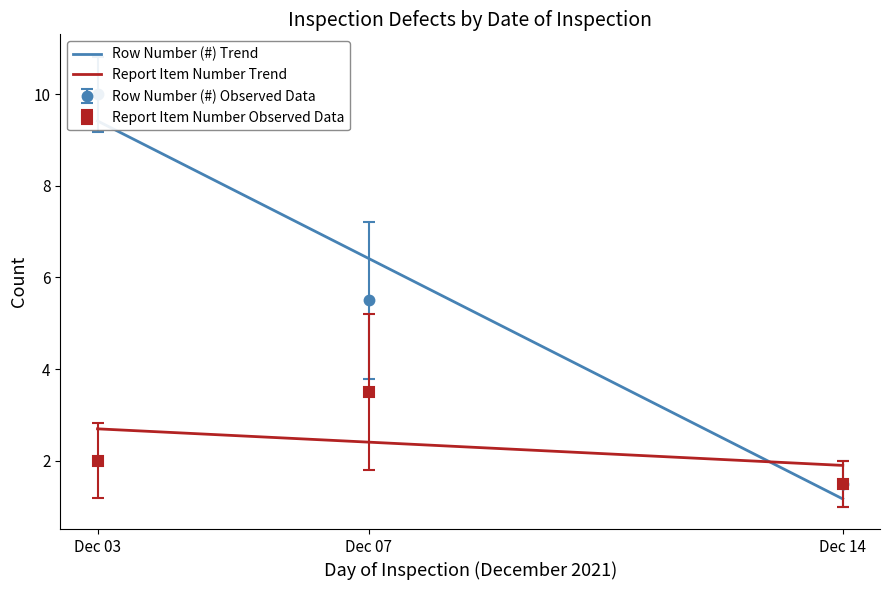

What is the minimum value for Report Item Number Trend?

1.9